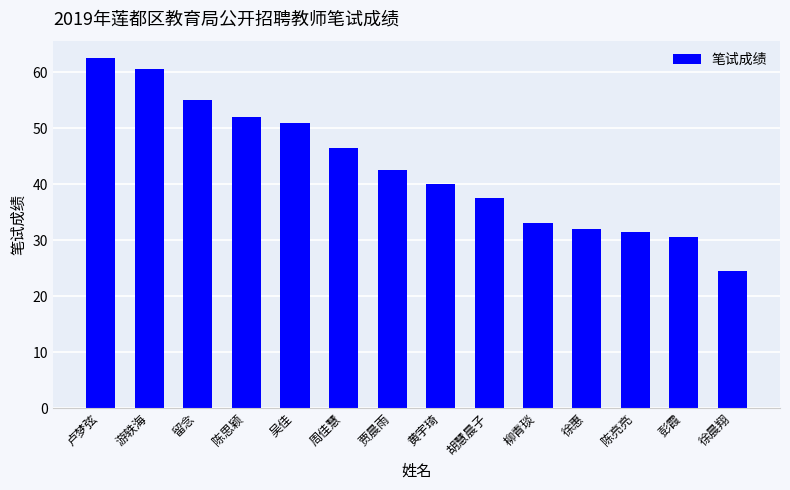

At which label does the data first exceed 42?

卢梦弦